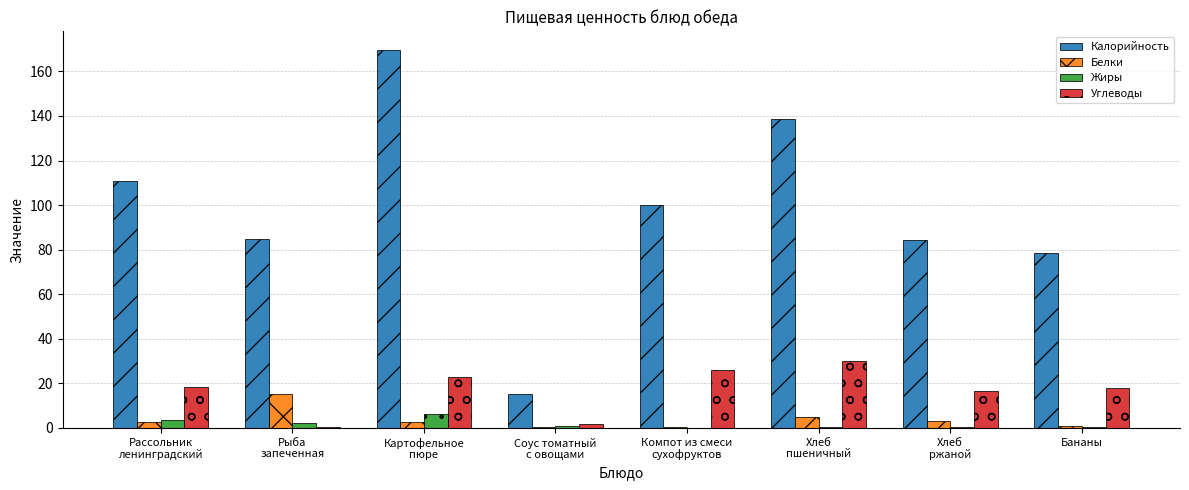

What is the total value across all series at Хлеб
пшеничный?

173.8